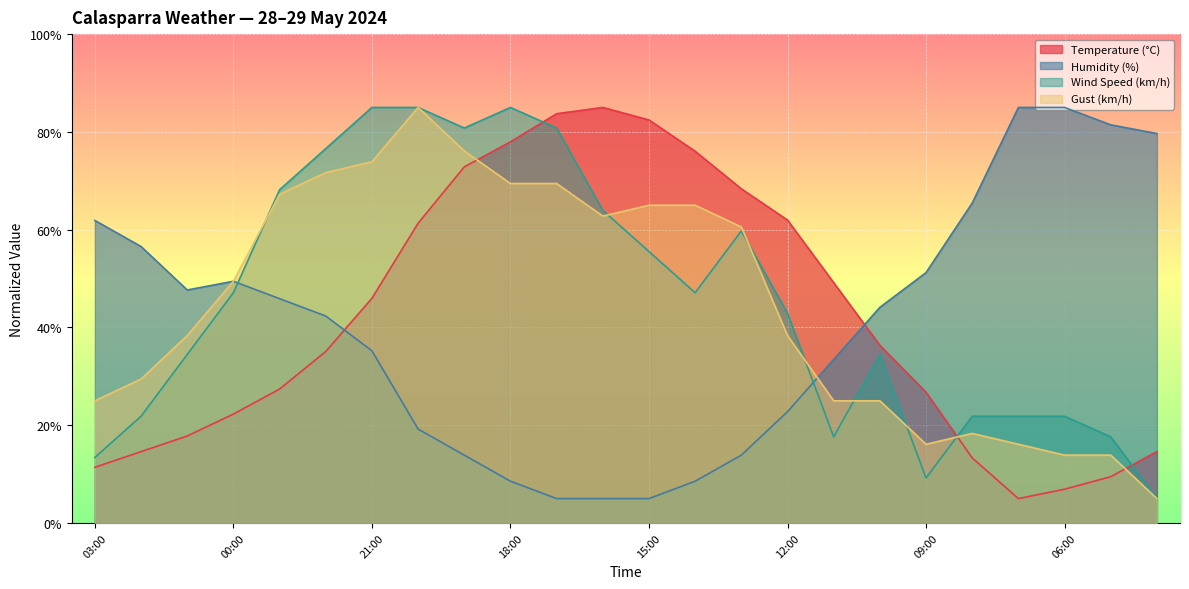

Is it true that Humidity (%) equals 108.9 at 08:00?

False